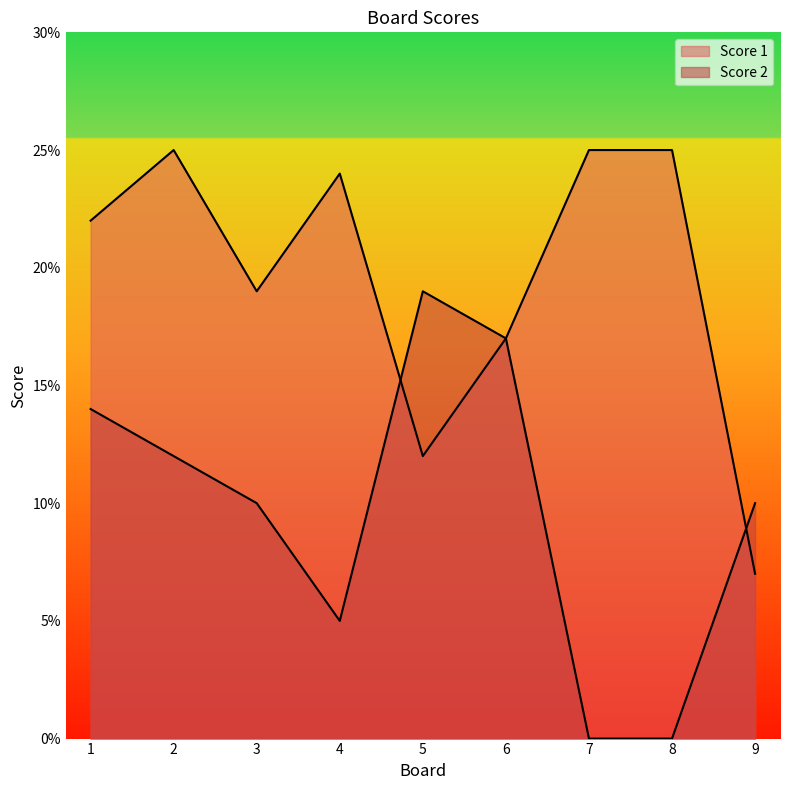

What is the maximum value shown in the chart?

25